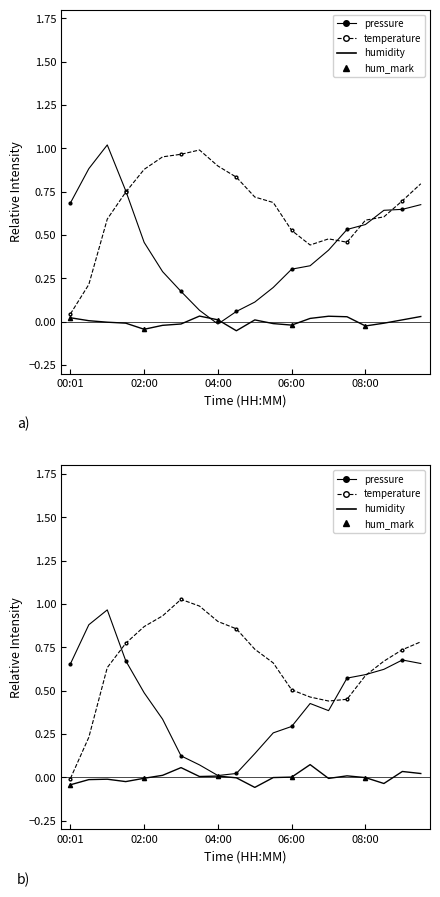

How many categories are shown in the chart?

20